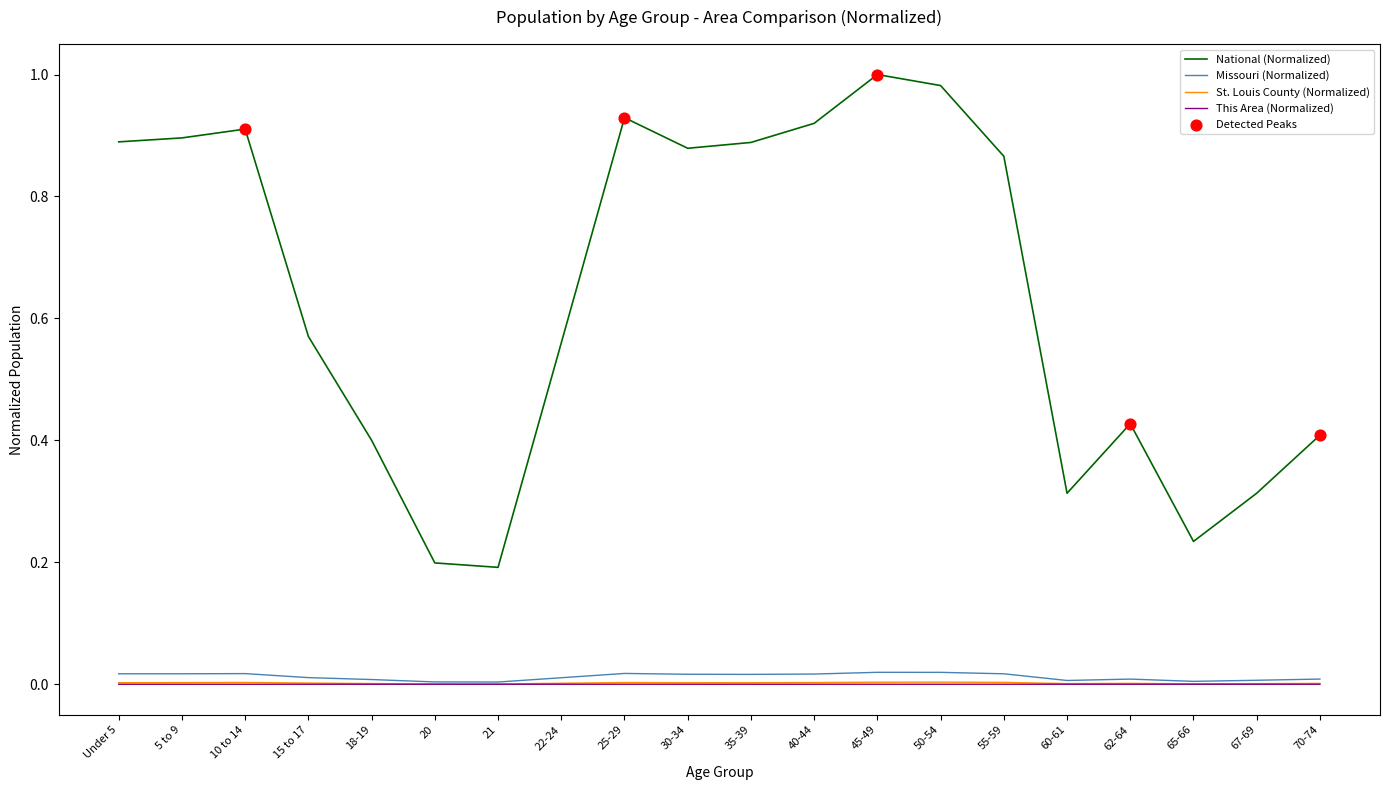

Which series has the largest total across all categories?

National (Normalized)